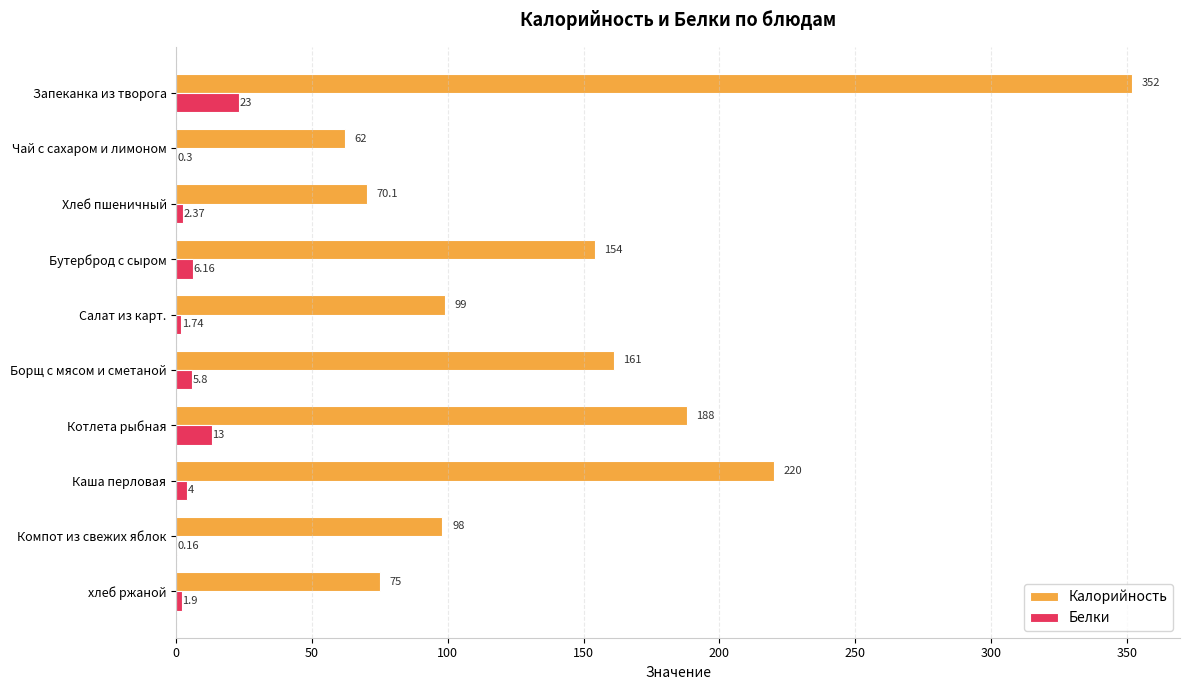

At which label does Белки reach its peak?

Запеканка из творога